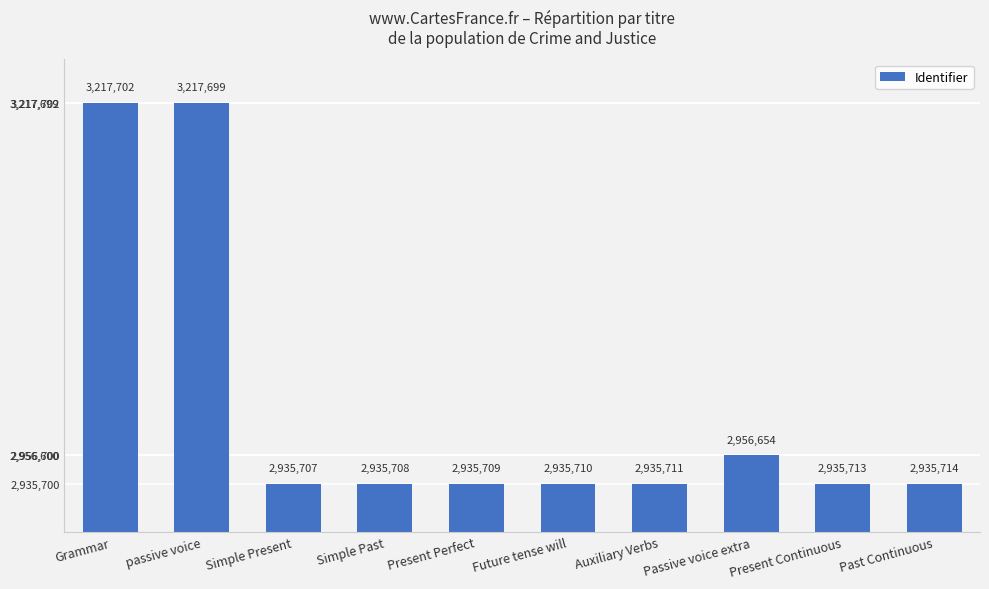

List the labels in order of value, largest first.

Grammar, passive voice, Passive voice extra, Past Continuous, Present Continuous, Auxiliary Verbs, Future tense will, Present Perfect, Simple Past, Simple Present